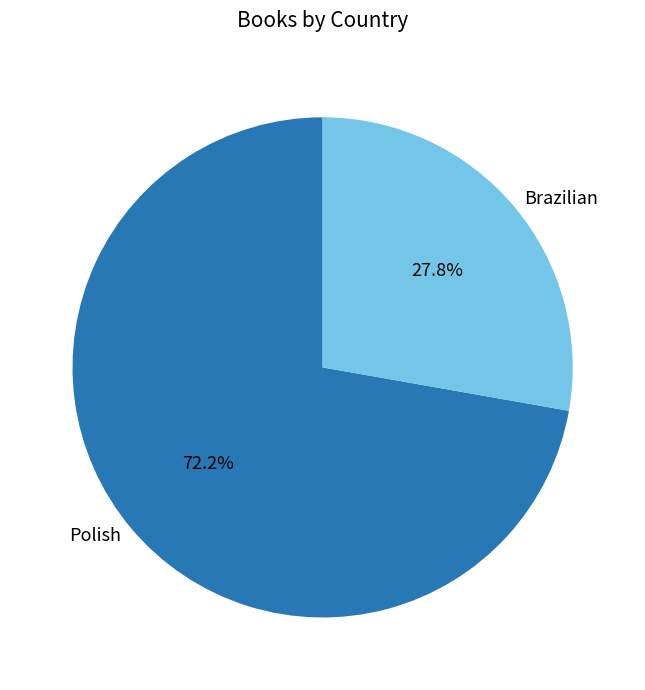

Combined, what portion of the pie is Brazilian and Polish?

100.0%